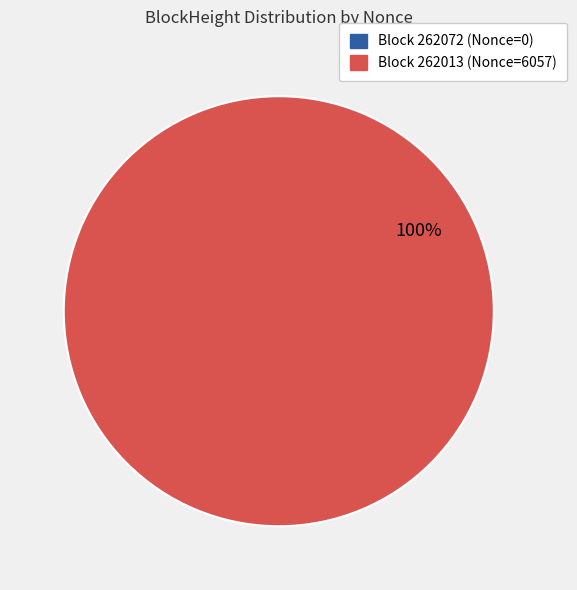

To the nearest percent, what portion does 262013 represent?

100%